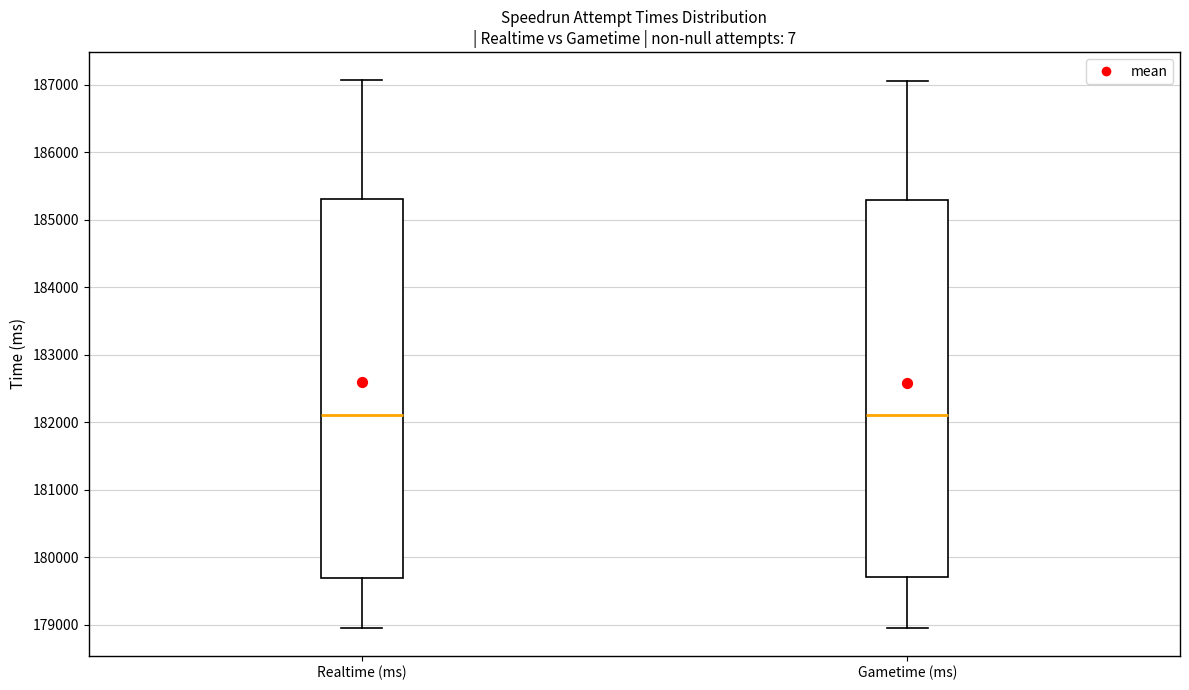

Where does the upper whisker of the box for Realtime (ms) end on the y-axis? The values are not printed on the chart, so give them approximately, as read against the axis.

187100